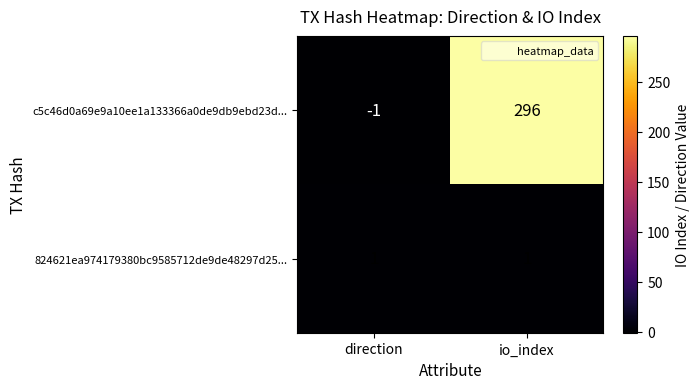

Which series has the largest range (max minus min)?

c5c46d0a69e9a10ee1a133366a0de9db9ebd23d...